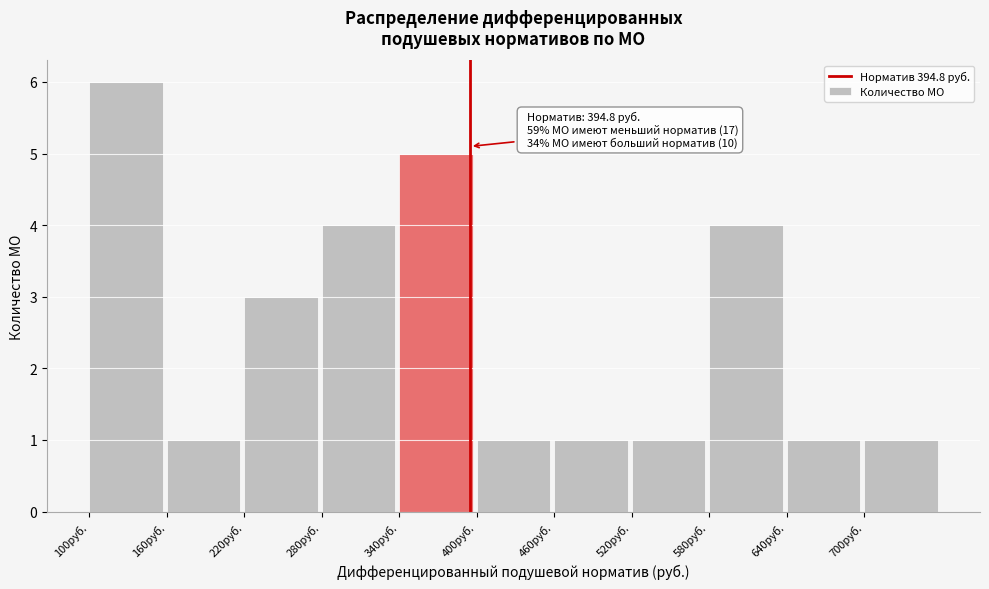

Which range on the x-axis has the tallest bar?

100 to 160